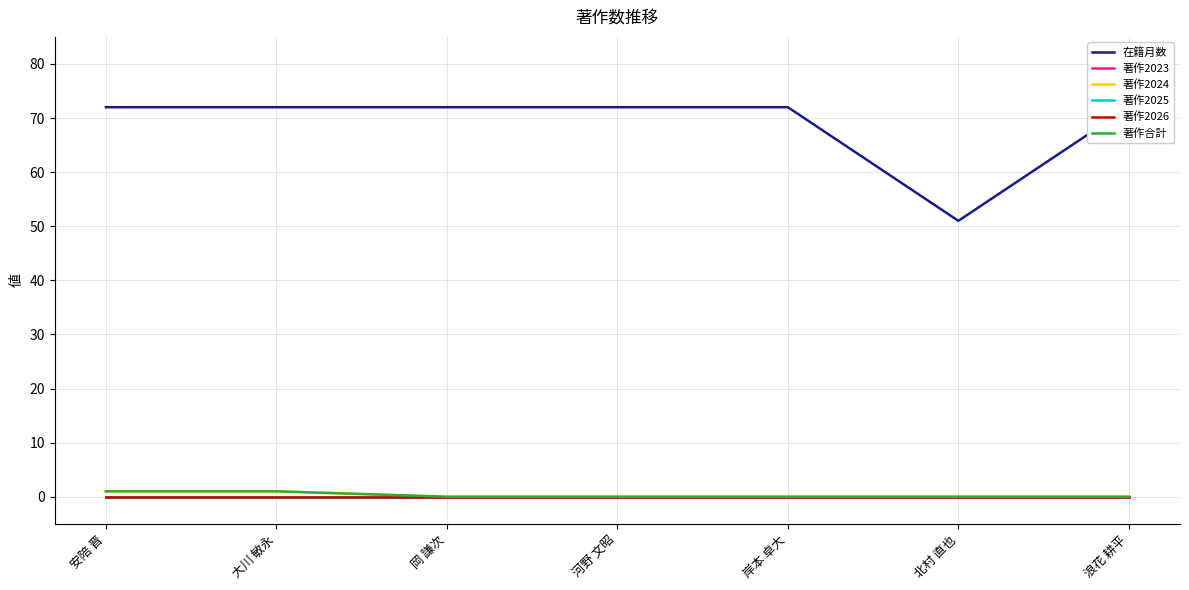

Does the chart have visible grid lines?

Yes